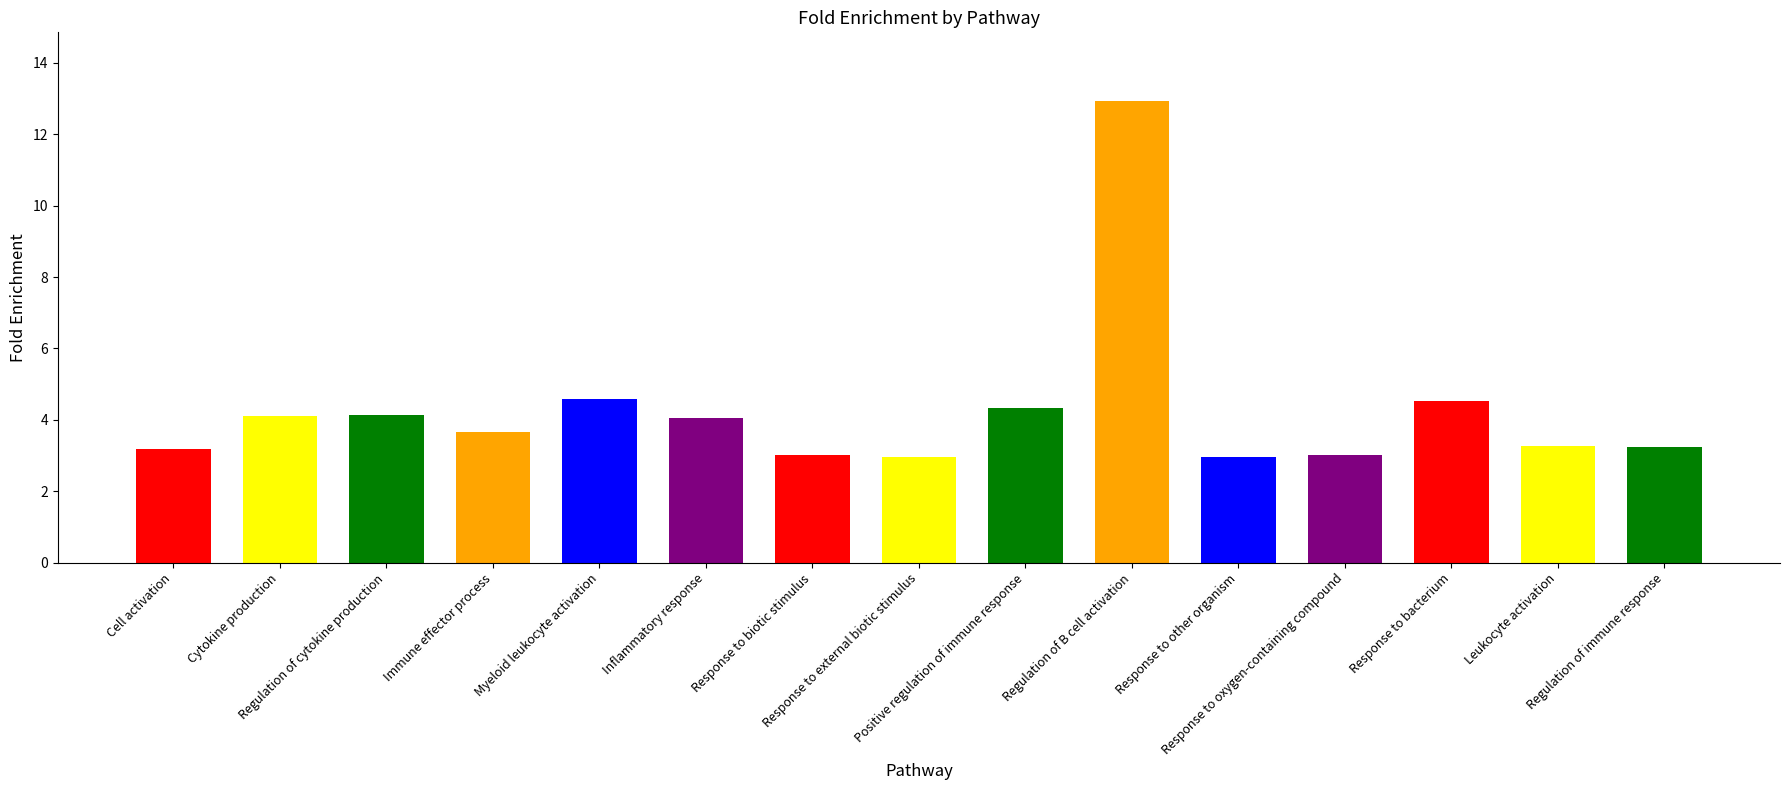

What is the value of the 14th bar from the left?

3.3